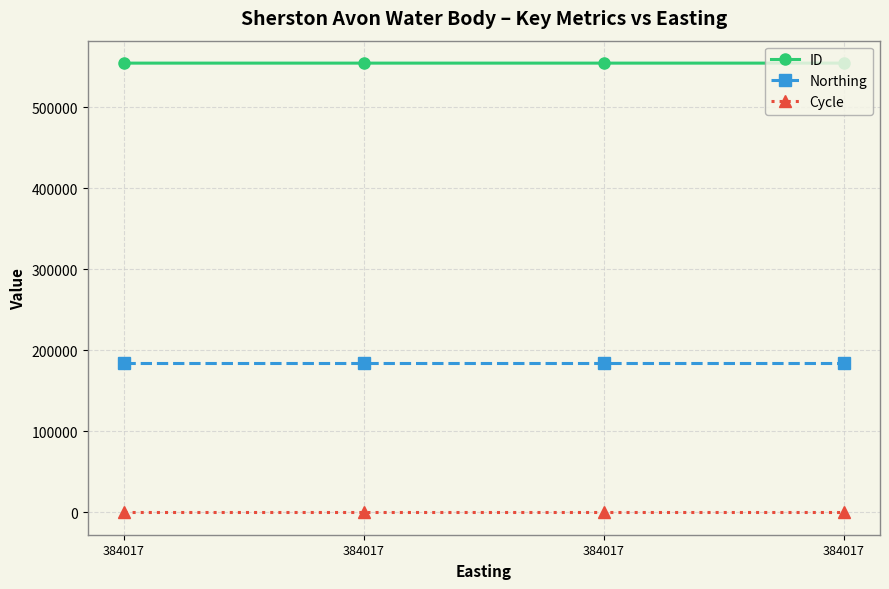

Is it true that Cycle equals 5 at 384017?

False